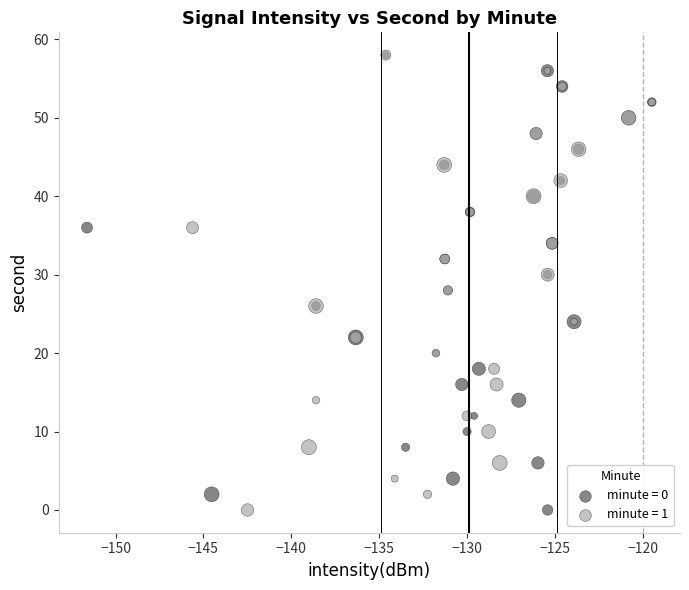

What are all the series names shown in the legend?

minute = 0, minute = 1